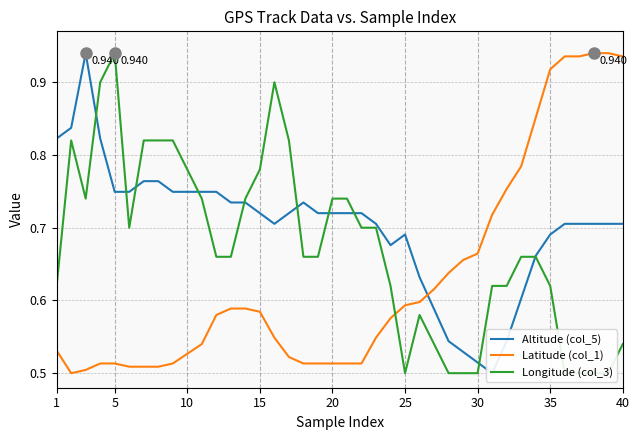

Rank the series by their average value, from highest to lowest.

Altitude (col_5), Longitude (col_3), Latitude (col_1)